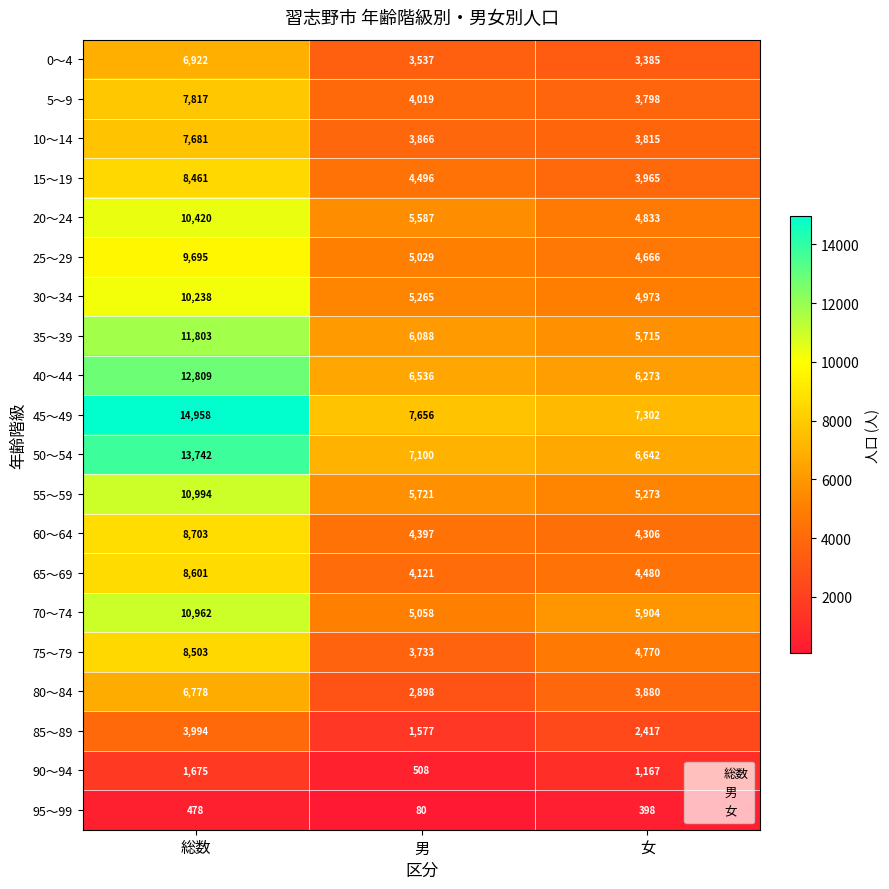

What is the greatest value displayed?

14958